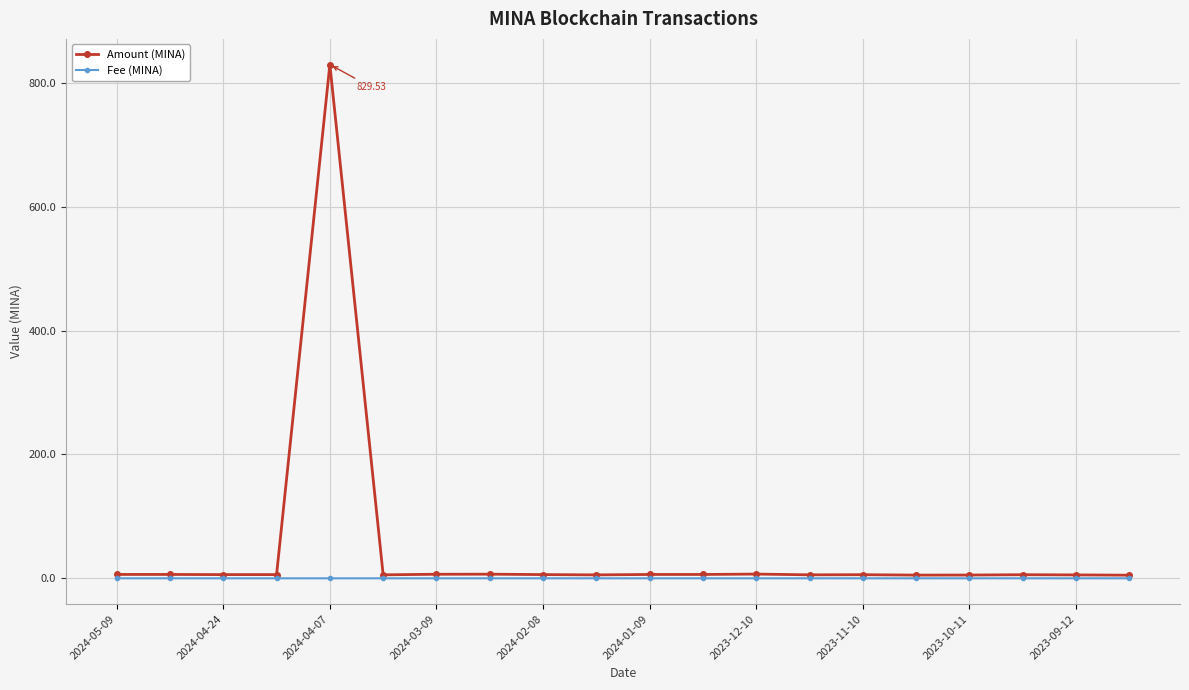

List the series in order of their peak value, lowest first.

Fee (MINA), Amount (MINA)